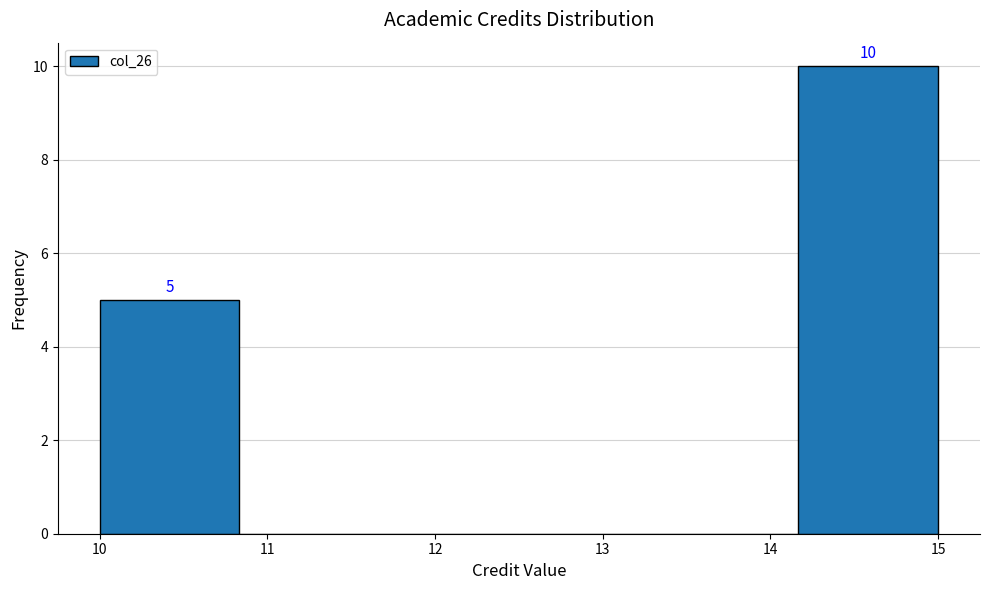

Which range on the x-axis has the tallest bar?

14.2 to 15.0